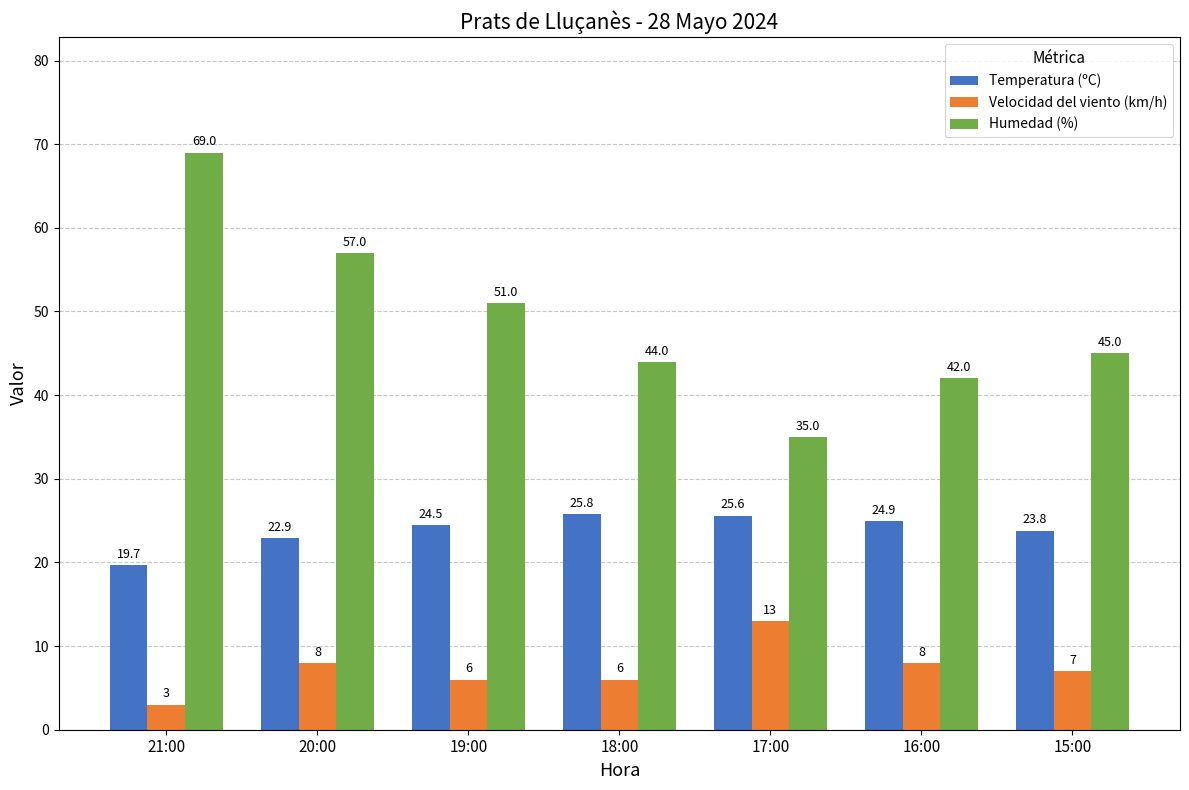

Reading left to right, what are all the values shown in this chart?

Temperatura (ºC): 21:00=19.7	20:00=22.9	19:00=24.5	18:00=25.8	17:00=25.6	16:00=24.9	15:00=23.8
Velocidad del viento (km/h): 21:00=3.0	20:00=8.0	19:00=6.0	18:00=6.0	17:00=13.0	16:00=8.0	15:00=7.0
Humedad (%): 21:00=69.0	20:00=57.0	19:00=51.0	18:00=44.0	17:00=35.0	16:00=42.0	15:00=45.0